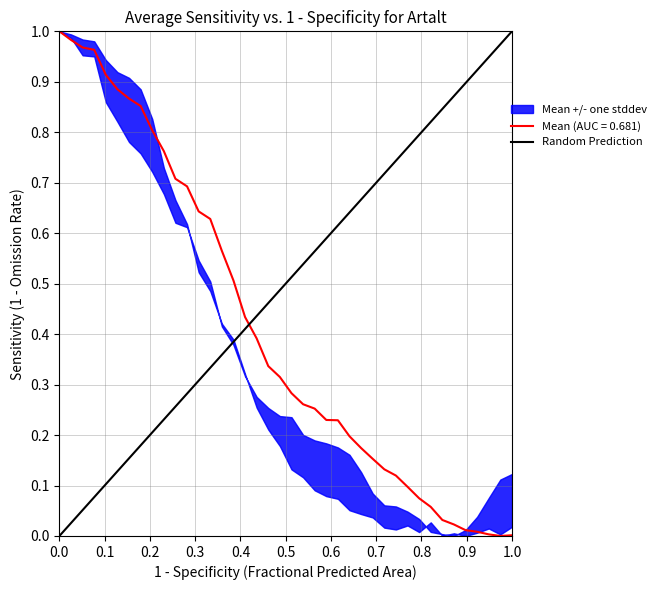

The value of Mean (AUC = 0.681) at 0.0 is 1.3. True or false?

False